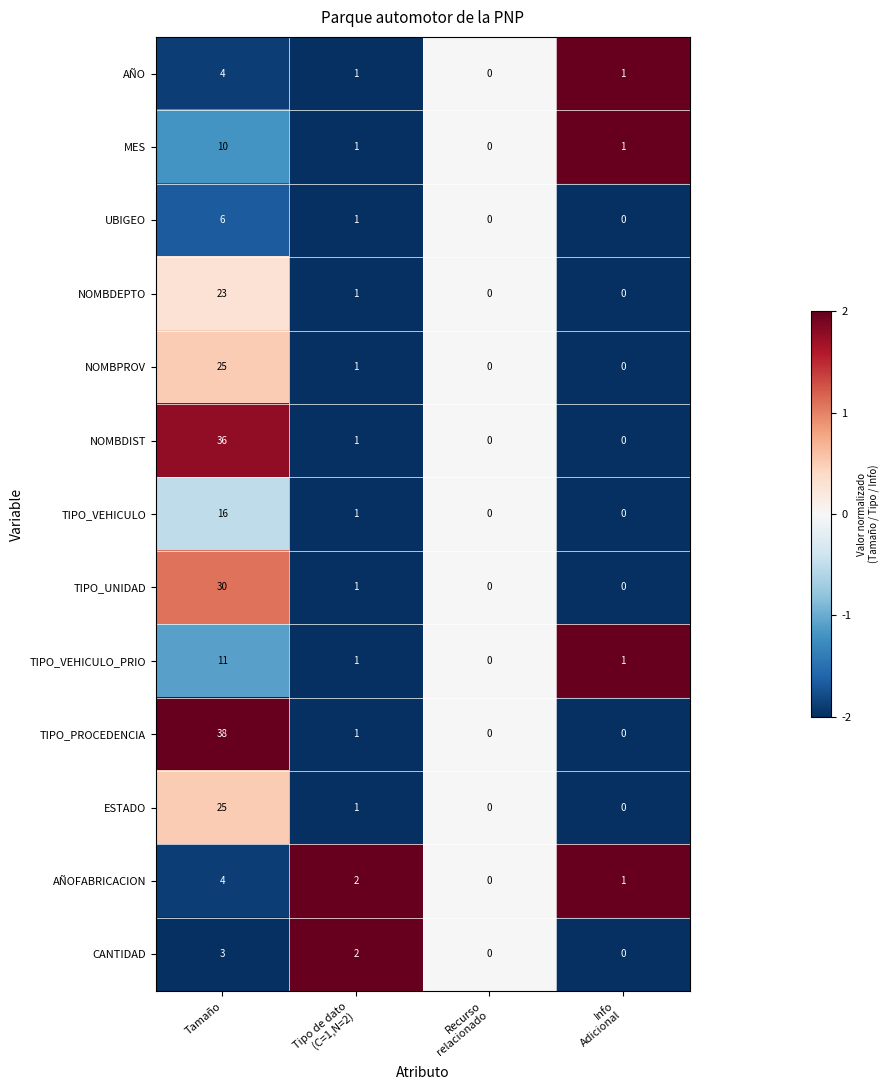

How many AÑO values are between 1 and 4?

3